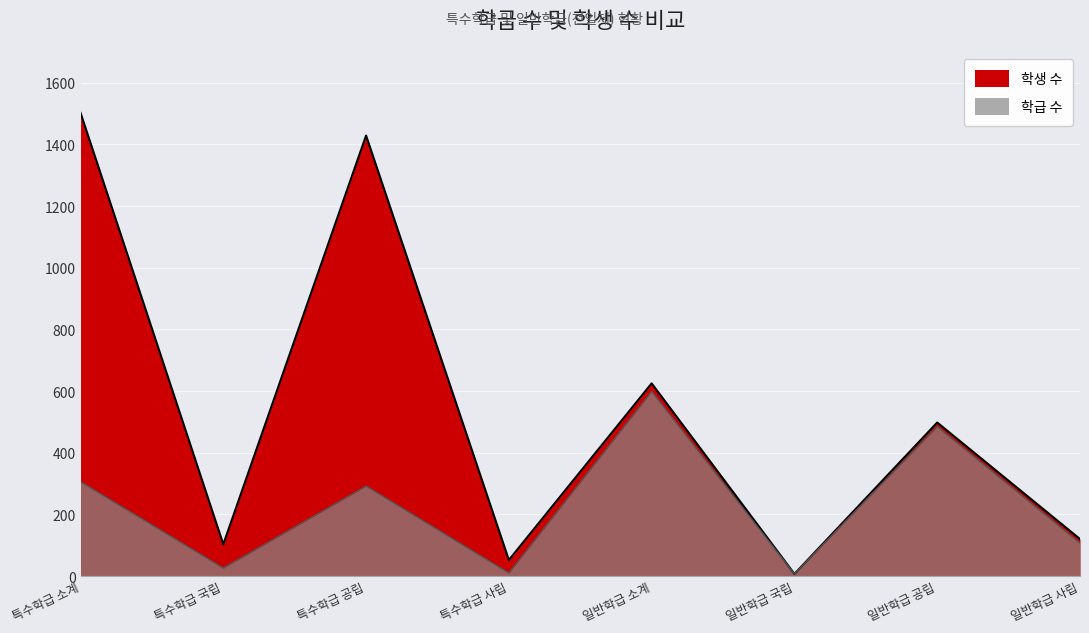

List the labels in order of 학급 수 value, smallest first.

일반학급 국립, 특수학급 사립, 특수학급 국립, 일반학급 사립, 특수학급 공립, 특수학급 소계, 일반학급 공립, 일반학급 소계